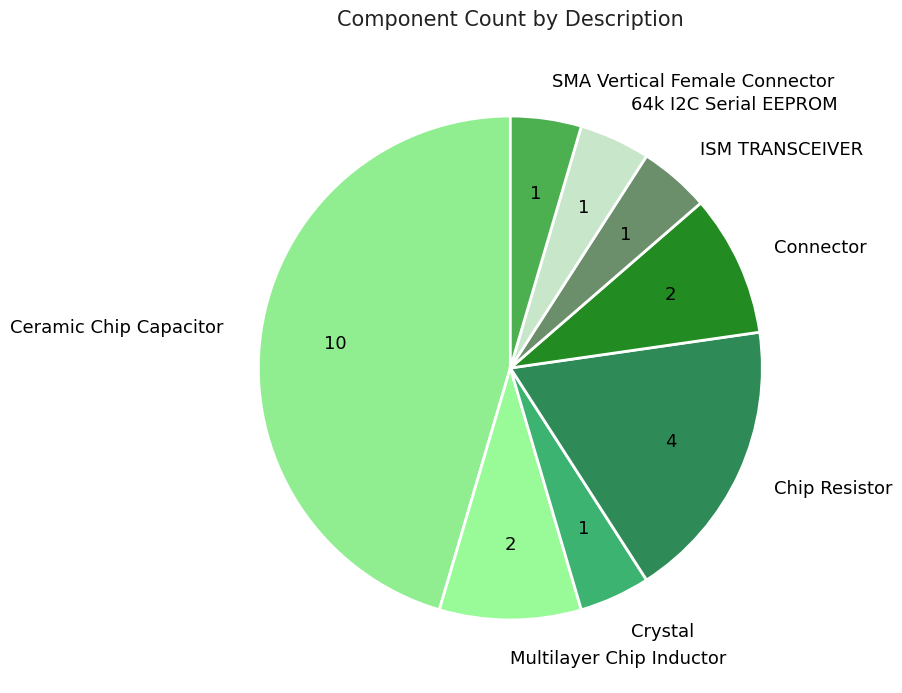

Which slice is the largest?

Ceramic Chip Capacitor